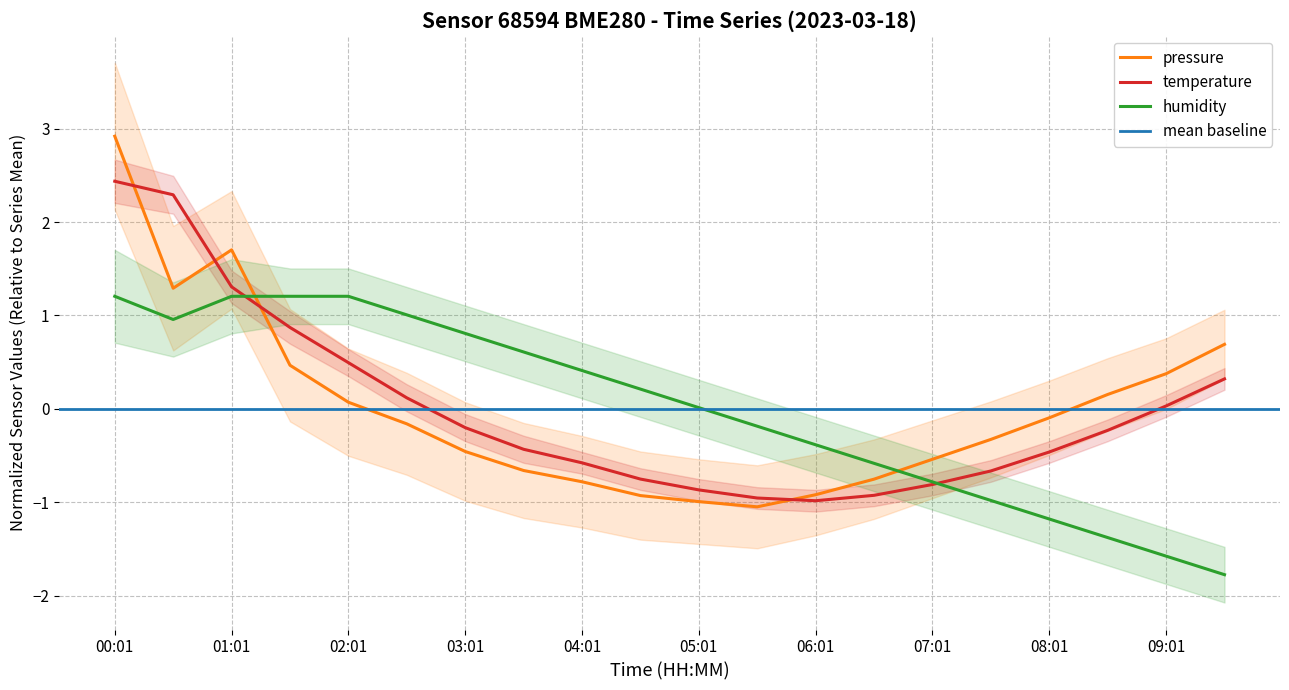

What is the difference between the maximum and minimum values in the temperature series?

3.4